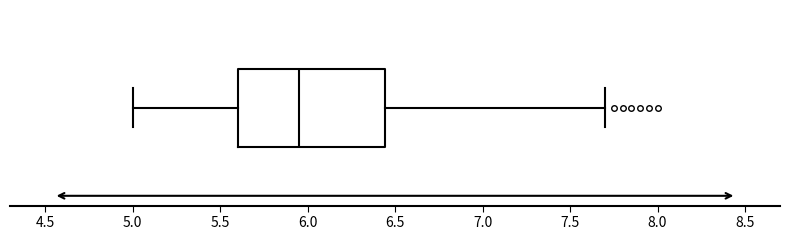

Read this box plot against the x-axis: the position of the median line, the range covered by the box, and the ends of both whiskers. The values are not printed on the chart, so give them approximately, as read against the axis.

median 5.95, box 5.60 to 6.45, whiskers 5.00 to 7.70